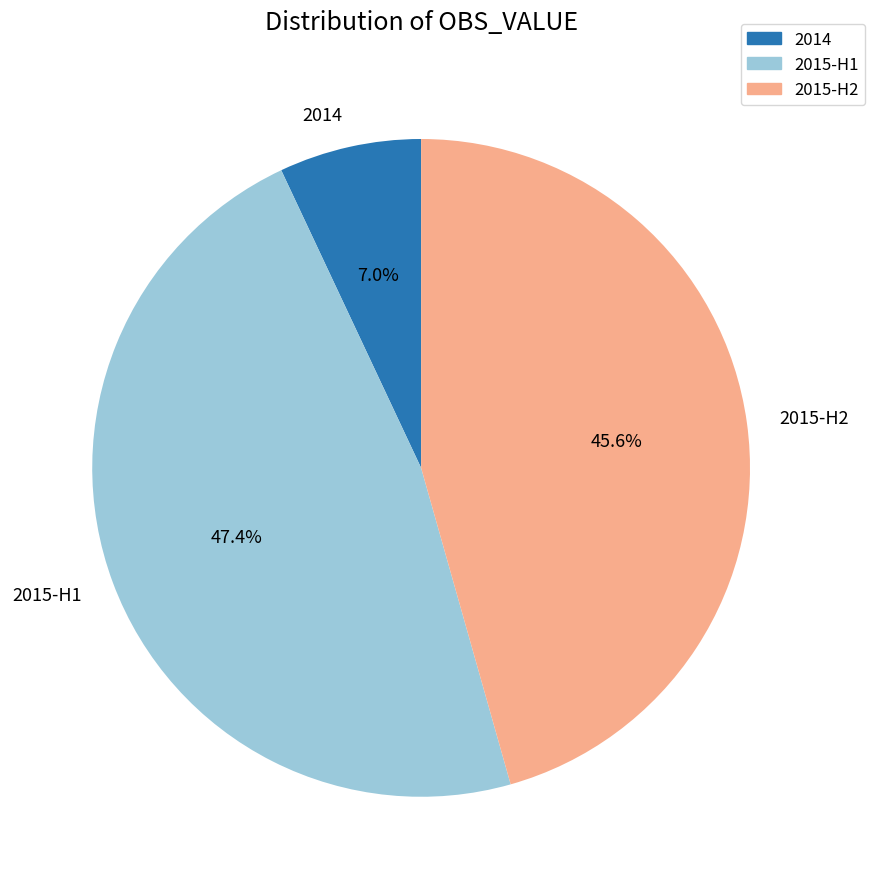

Does any single category account for the majority?

No